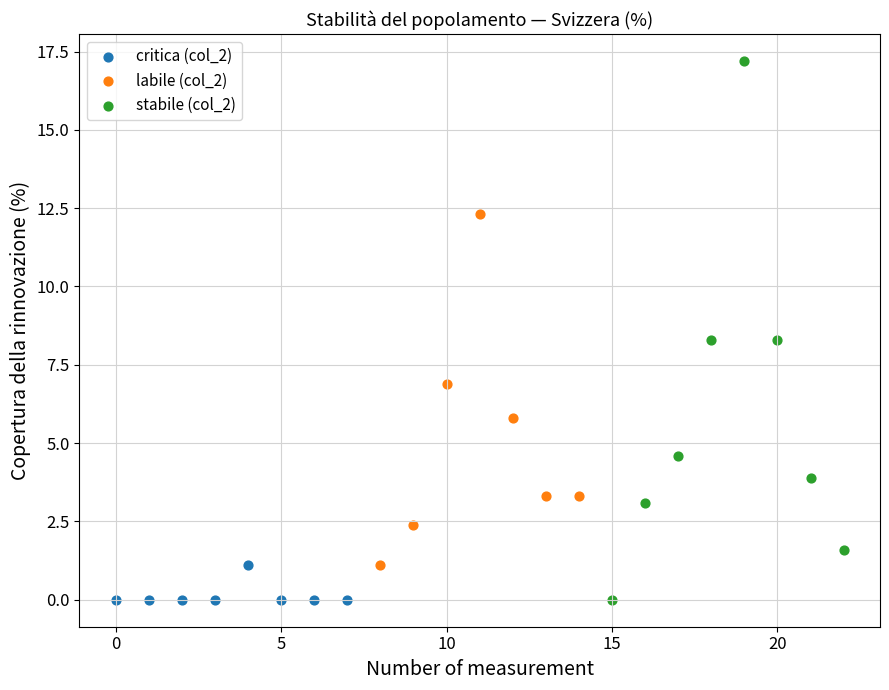

Which series contains the highest Y value?

stabile (col_2)